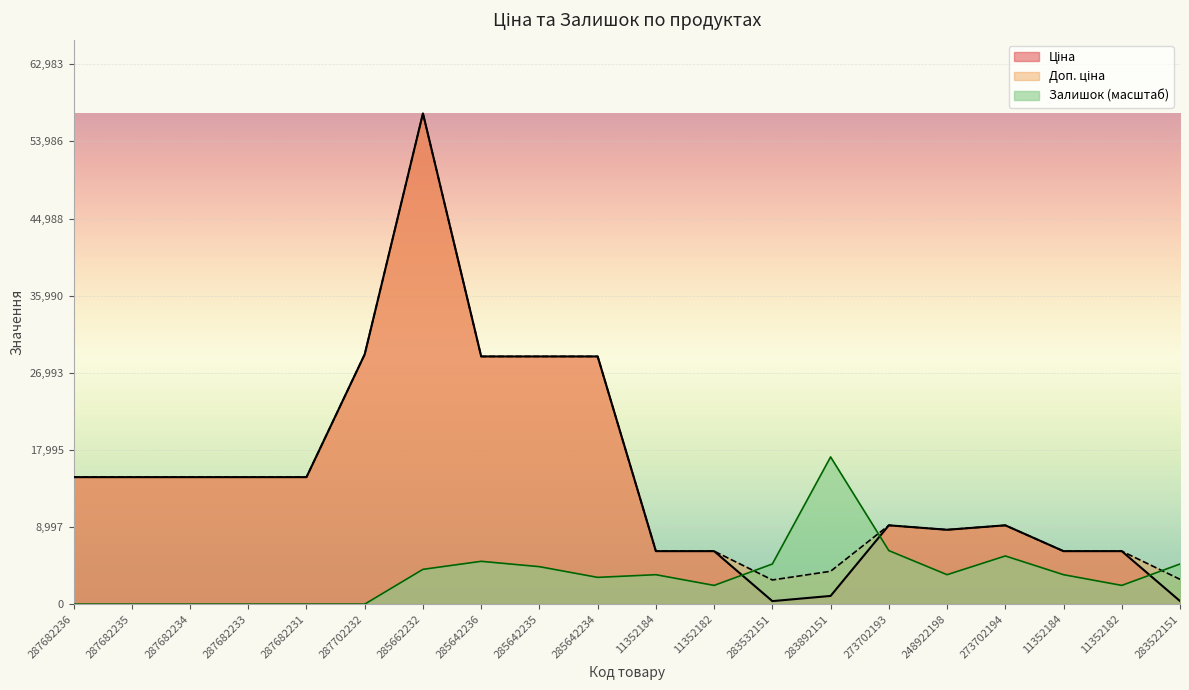

Rank the categories by Доп. ціна value from highest to lowest.

285662232, 287702232, 285642236, 285642235, 285642234, 287682236, 287682235, 287682234, 287682233, 287682231, 273702193, 273702194, 248922198, 11352184, 11352182, 11352184, 11352182, 283892151, 283522151, 283532151